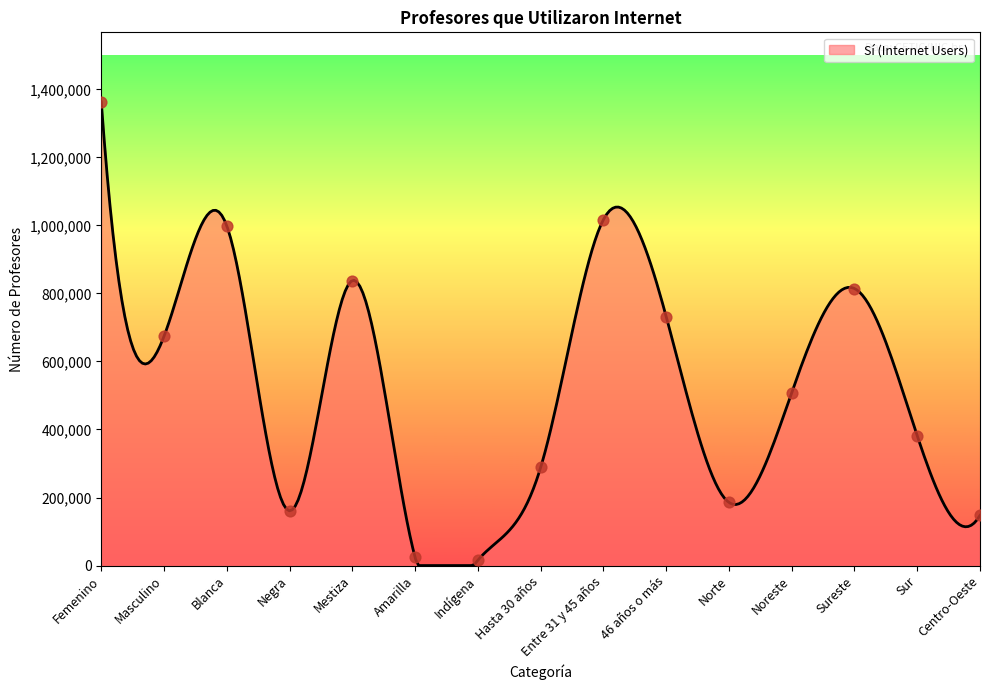

What is the ratio of the value at Femenino to the value at Centro-Oeste?

9.2